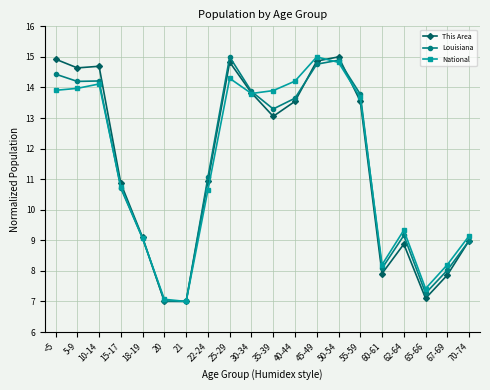

Is it true that National equals 8.2 at 60-61?

True